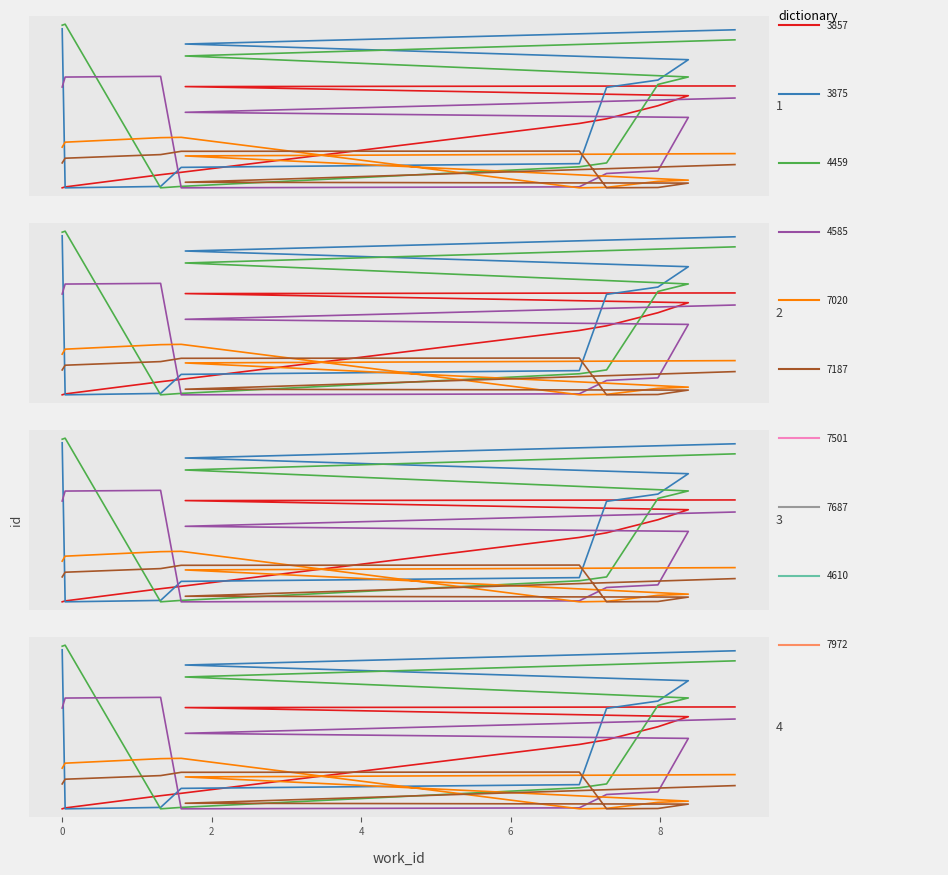

What is the difference between the maximum and minimum values?

0.6